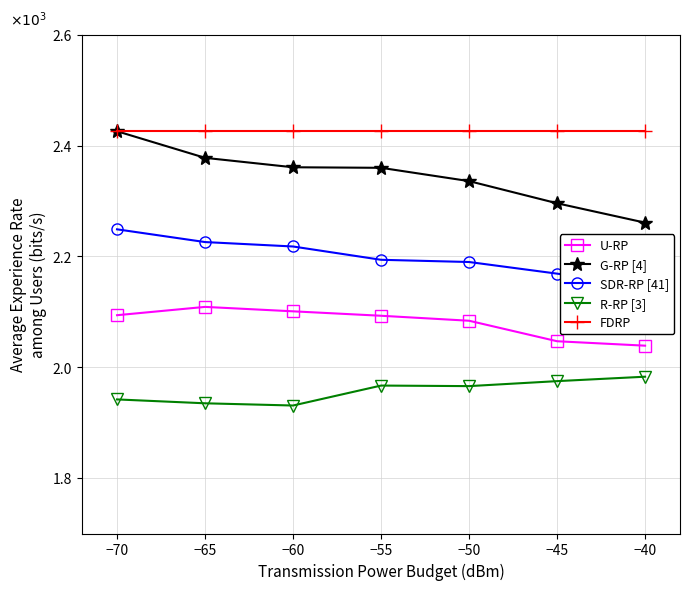

Does the chart have visible grid lines?

Yes